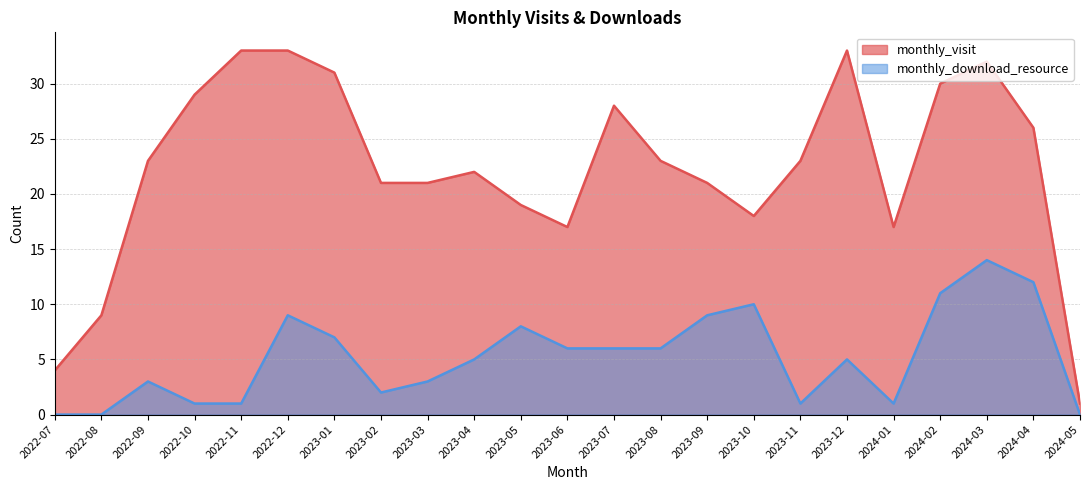

What is the label of the 15th point from the right?

2023-03